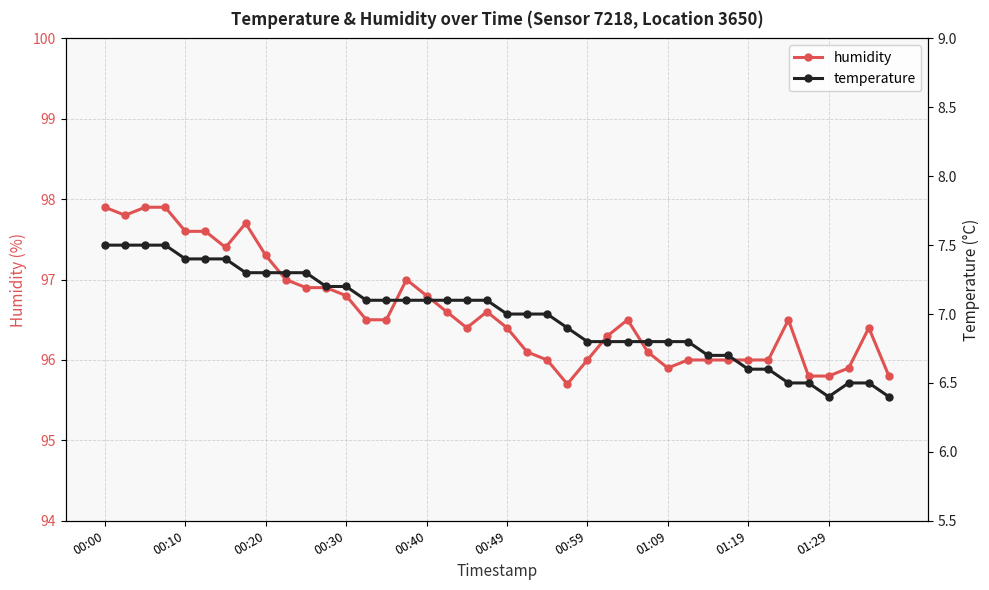

What is the difference between the maximum and minimum values in the temperature series?

1.1